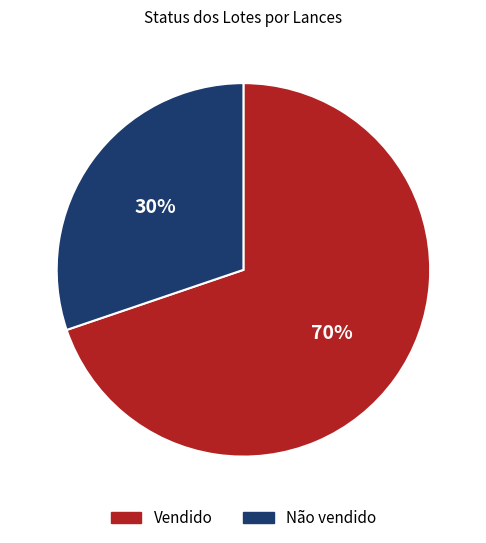

Which category has the biggest portion of the pie?

Vendido